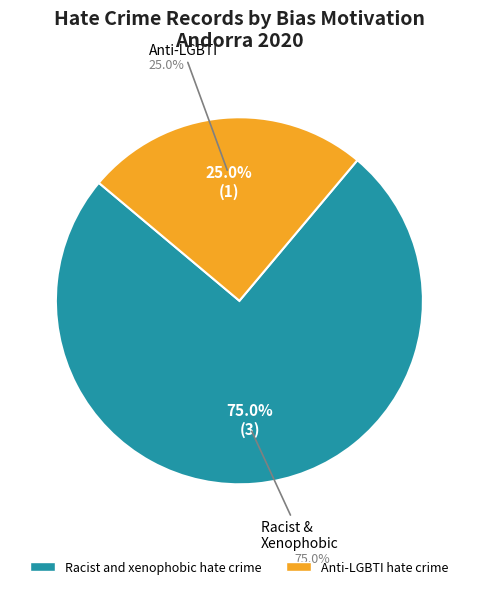

Which slice represents more than half of the pie?

Racist and xenophobic hate crime